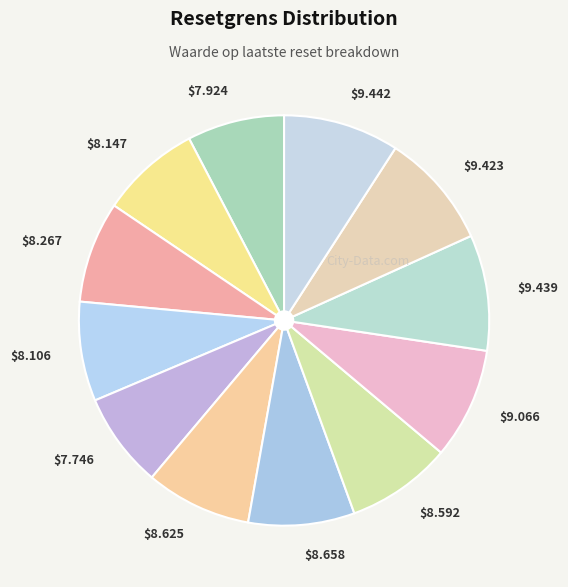

Is there a majority slice in this chart?

No